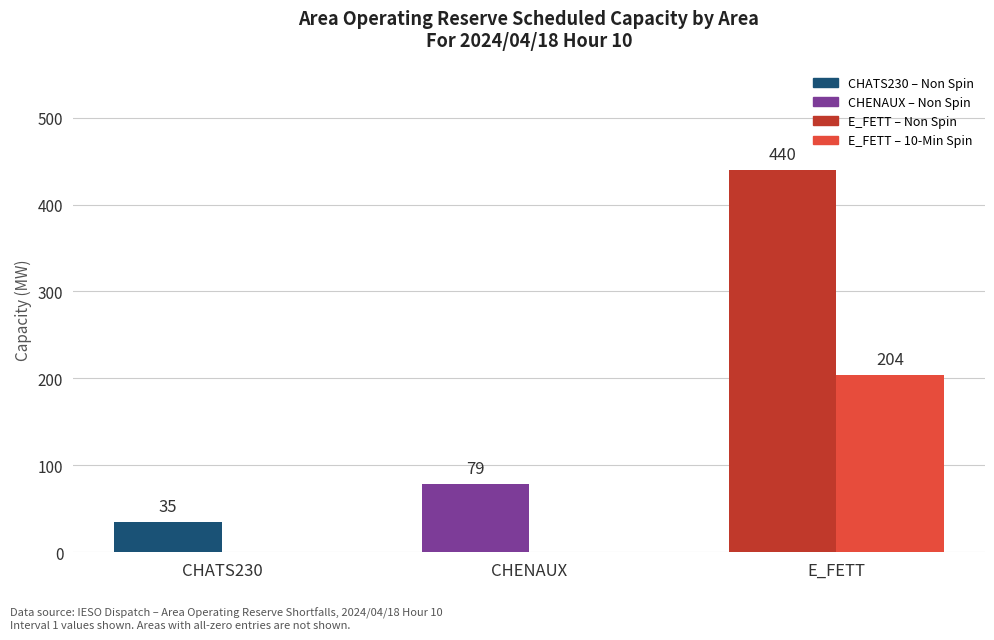

At which category does the chart reach its peak across all series?

E_FETT